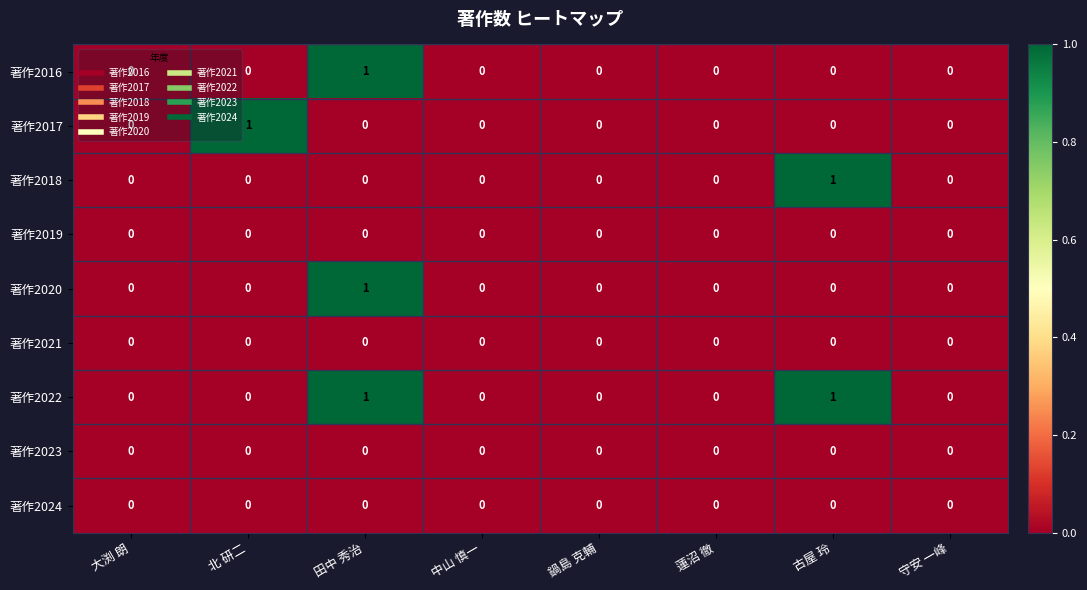

At which category is the sum across all series the highest?

田中 秀治